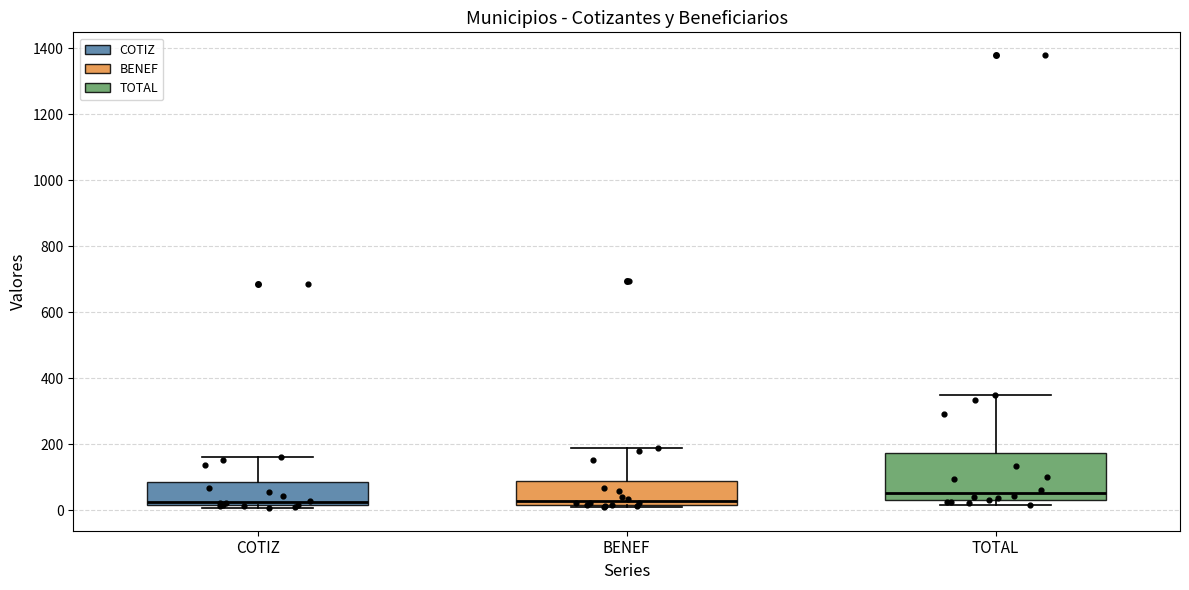

Comparing the boxes themselves (not the whiskers), which one is the tallest?

TOTAL